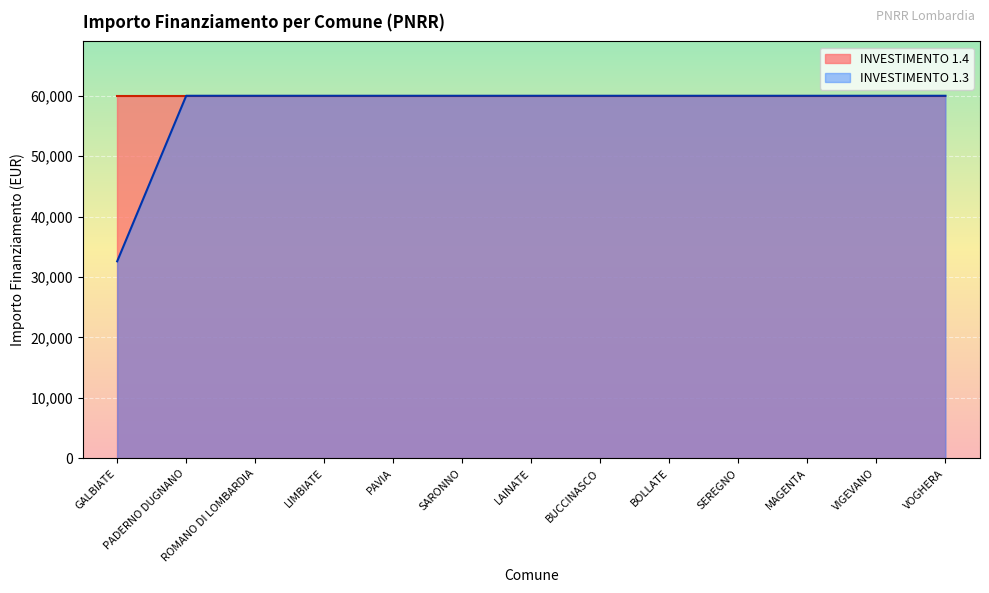

How many lines are shown in the chart?

2